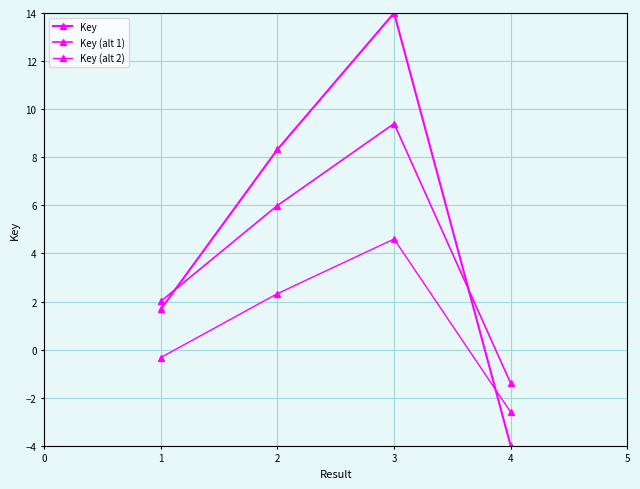

How many values in Key are below zero?

1